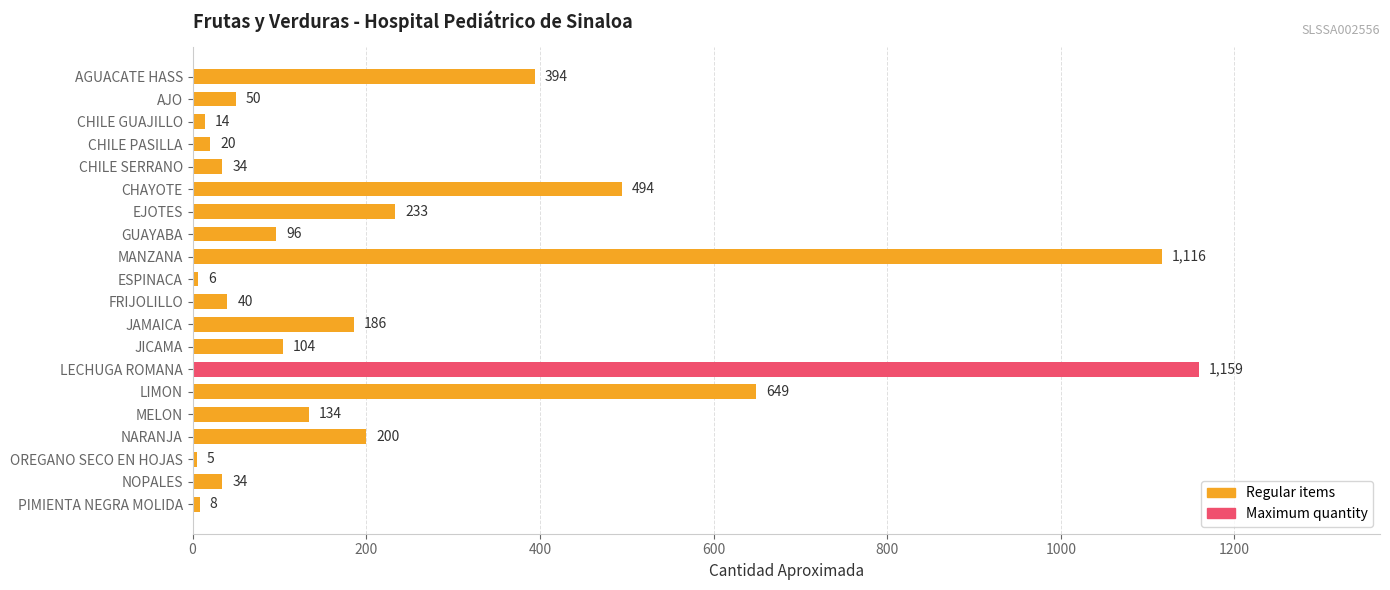

Reading bottom to top, what are all the values shown in this chart?

8	34	5	200	134	649	1159	104	186	40	6	1116	96	233	494	34	20	14	50	394